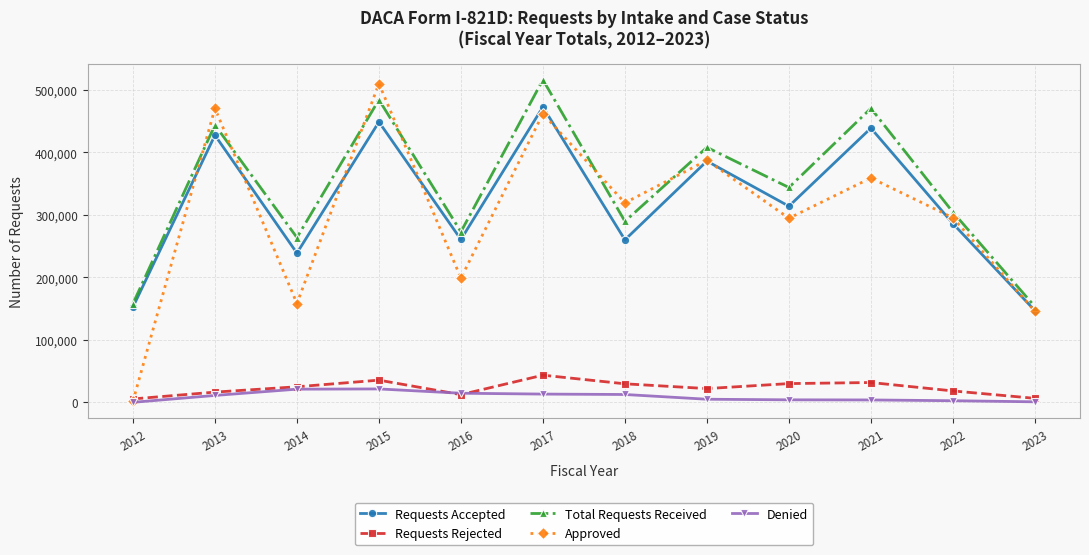

What is the sum of the Approved values at 2017 and 2014?

620063